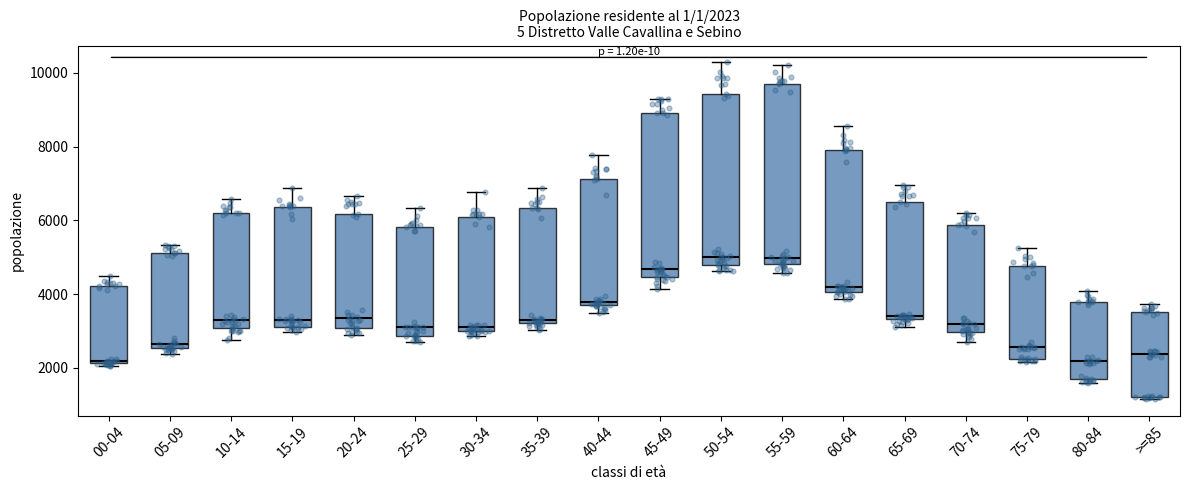

Which box is the tallest, from its lower edge to its upper edge?

55-59